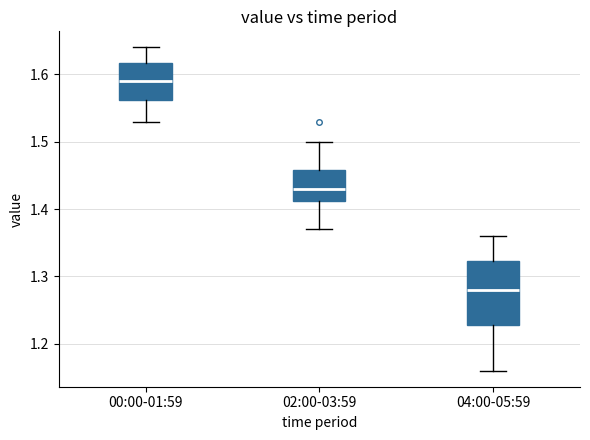

Which box's median line is the lowest?

04:00-05:59